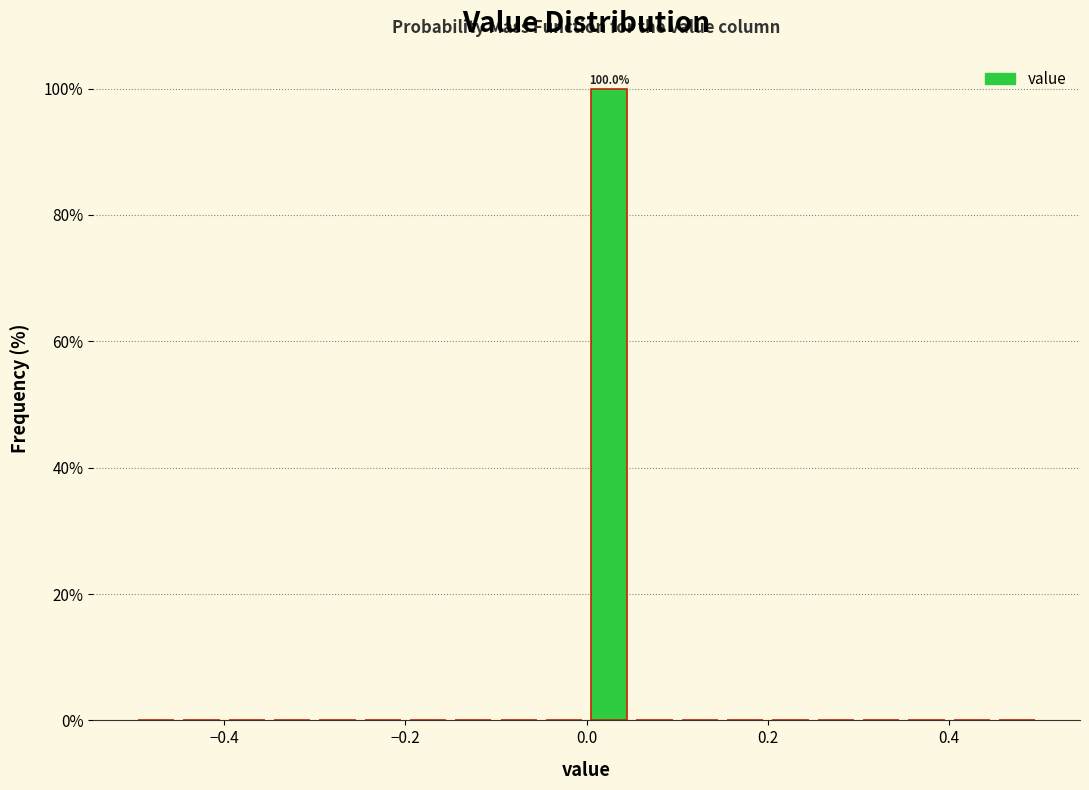

Read against the x-axis, roughly where is the centre of the tallest bar?

0.02